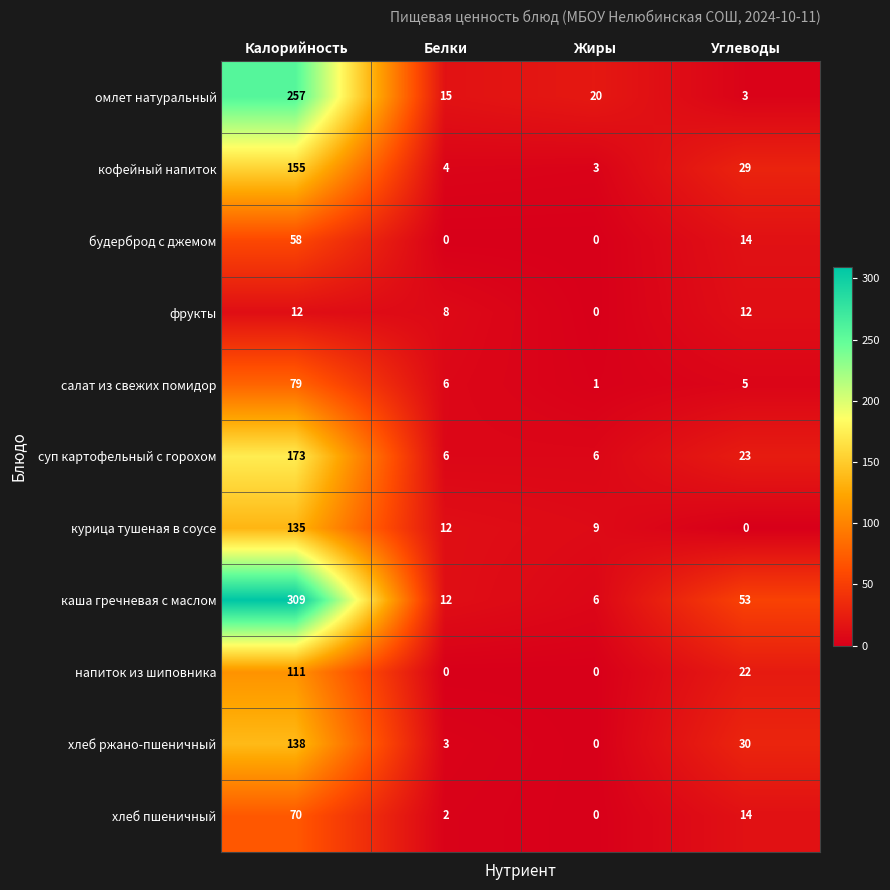

What is the difference between the highest and lowest values at Углеводы?

53